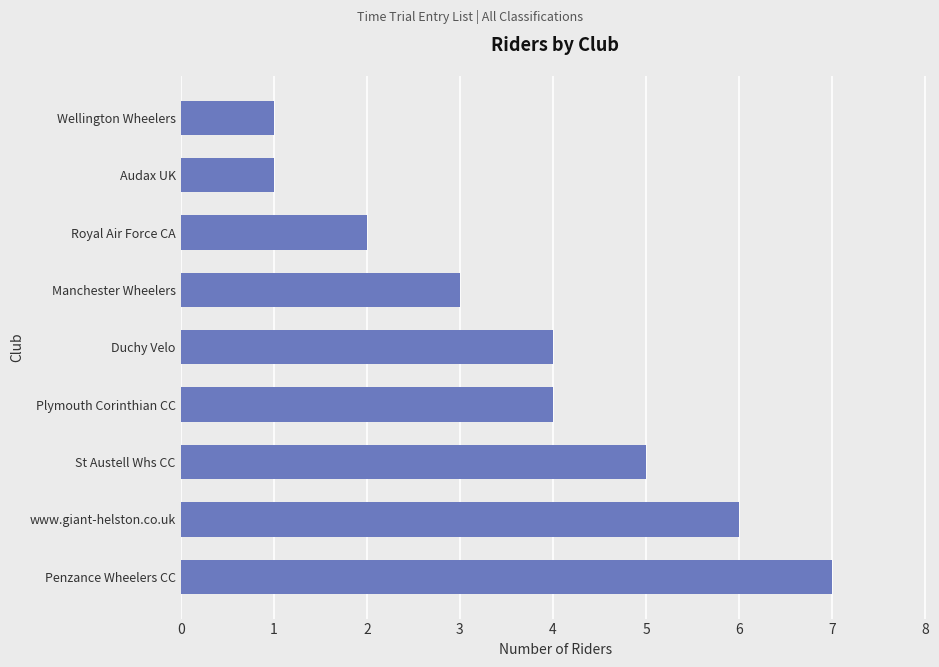

What is the ratio of the value at Audax UK to the value at Royal Air Force CA?

0.5